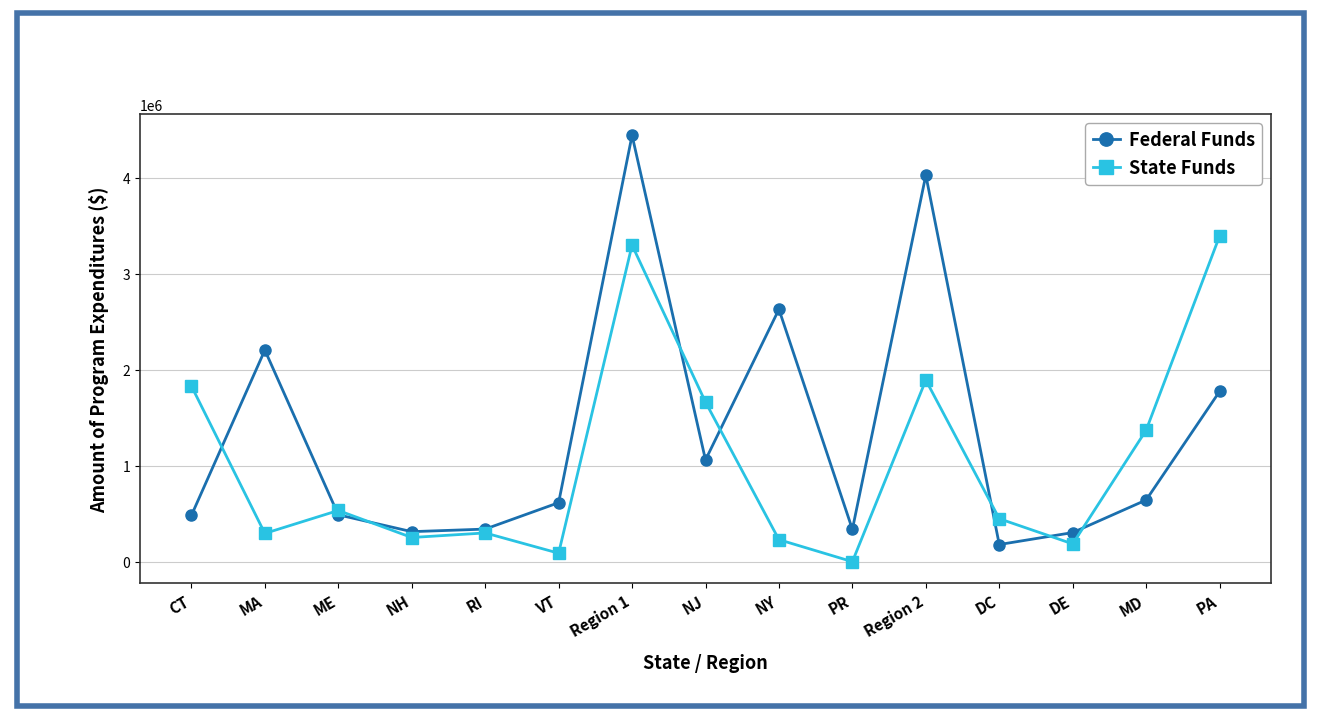

Where is Federal Funds nearest to the value 2309371?

MA